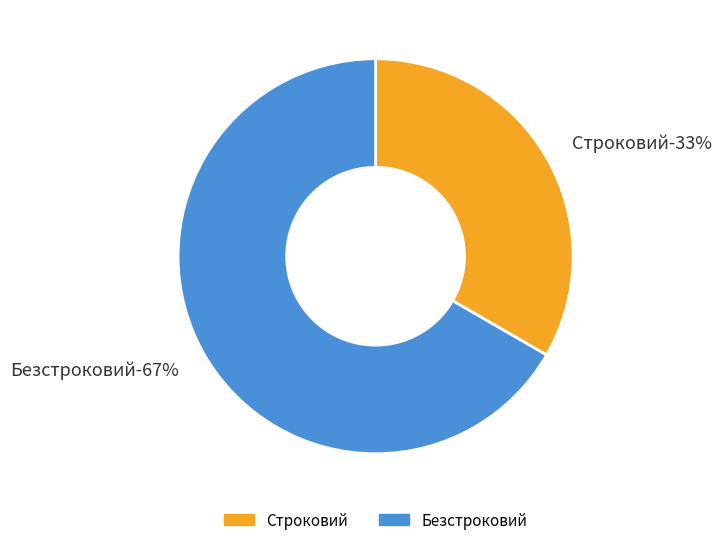

Which slice is the largest?

Безстроковий